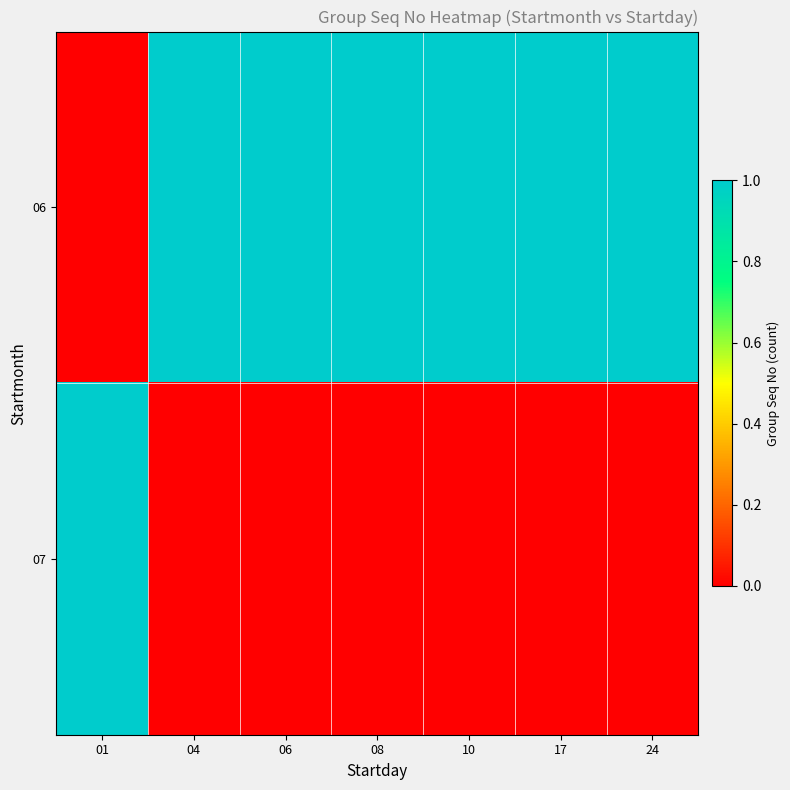

Rank the series by their average value, from lowest to highest.

07, 06